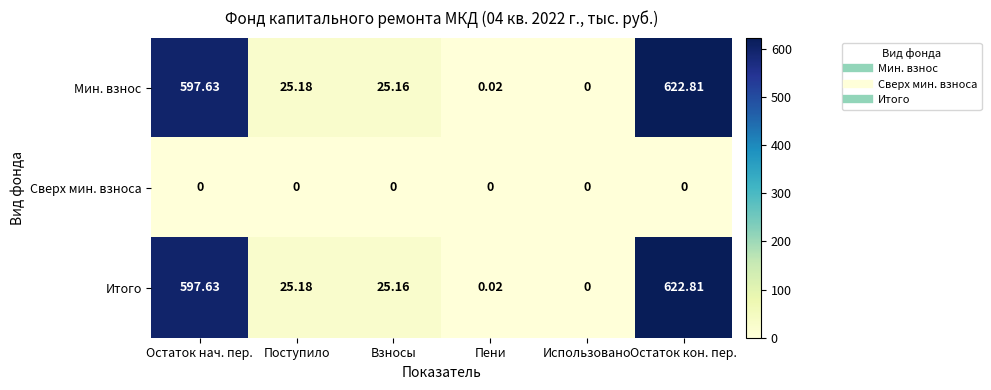

At which category does the chart reach its peak across all series?

Остаток кон. пер.